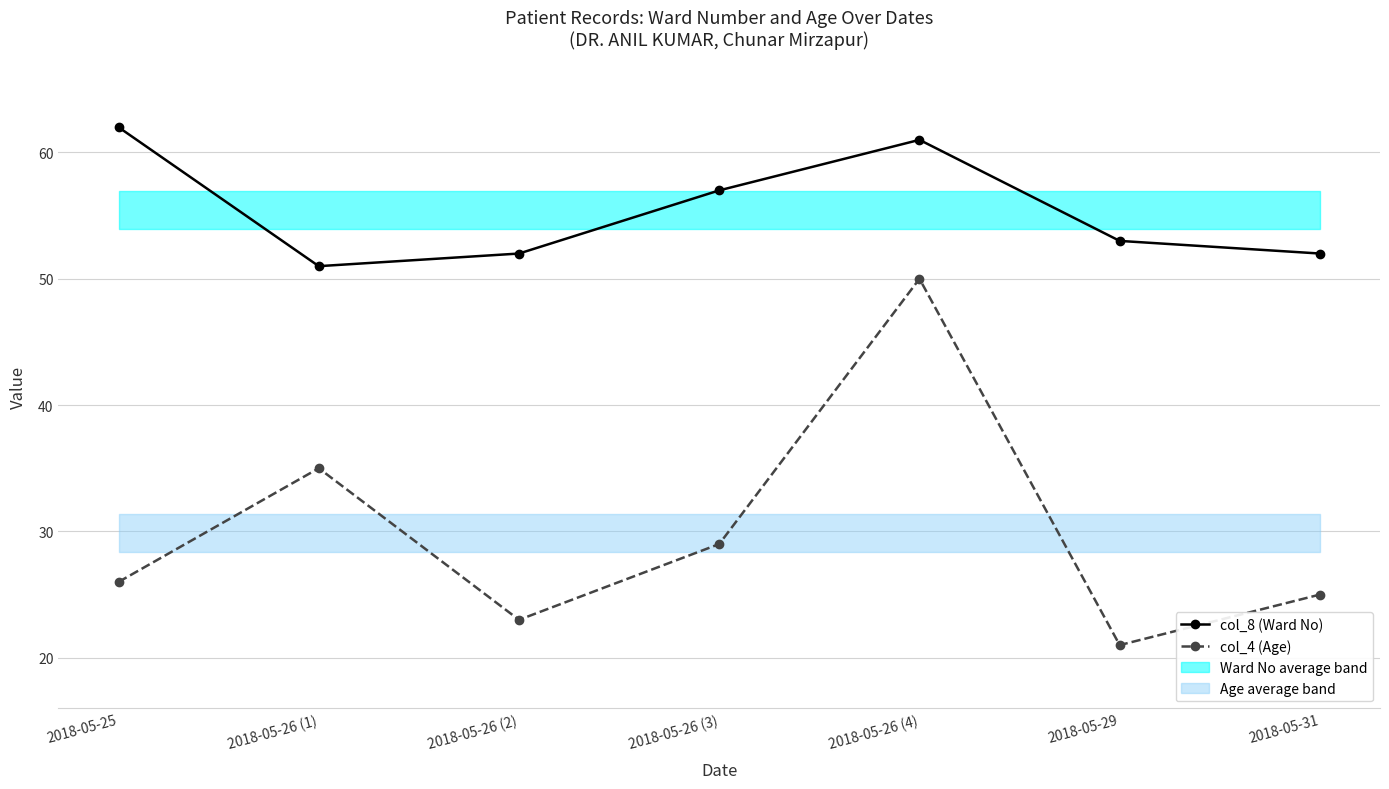

How many distinct data groups are displayed?

2